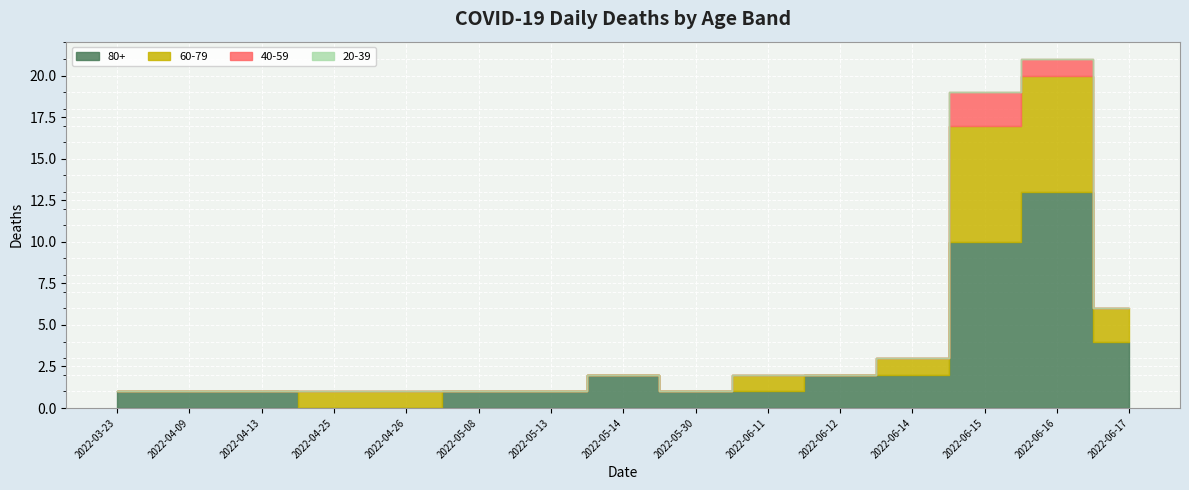

The value of 80+ at 2022-03-23 is 2. True or false?

False